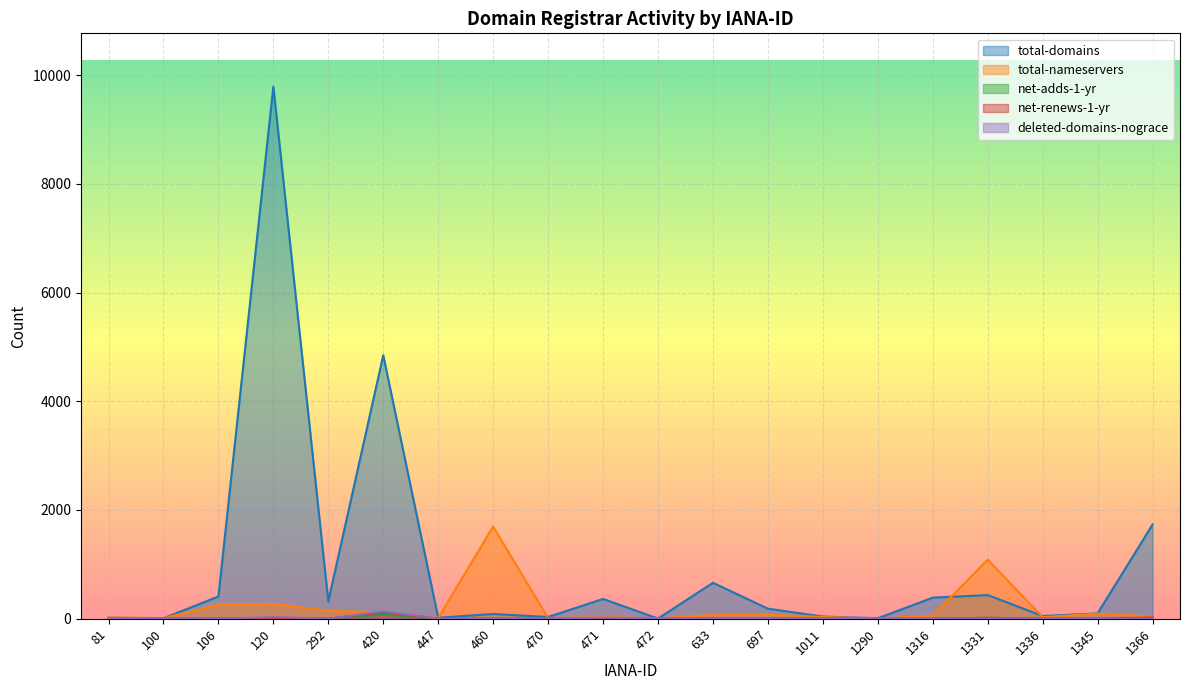

What is the sum of all net-renews-1-yr values?

183